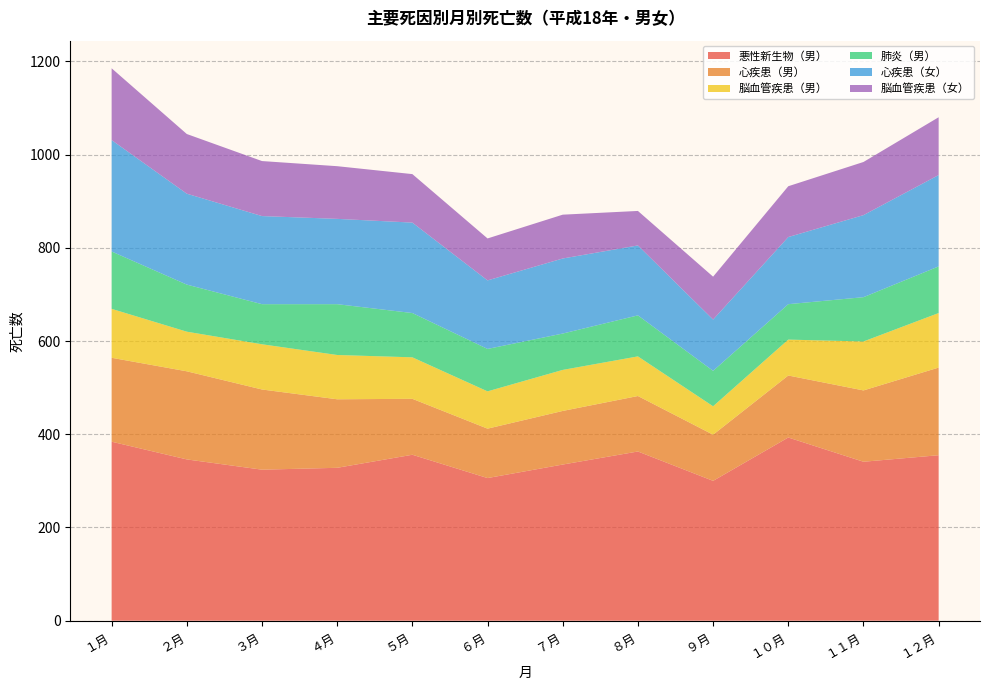

Reading left to right, transcribe all the data shown in this chart.

悪性新生物（男）: １月=384	２月=346	３月=324	４月=328	５月=356	６月=306	７月=335	８月=363	９月=300	１０月=393	１１月=341	１２月=355
心疾患（男）: １月=180	２月=189	３月=172	４月=147	５月=120	６月=106	７月=115	８月=119	９月=99	１０月=133	１１月=153	１２月=188
脳血管疾患（男）: １月=105	２月=85	３月=97	４月=95	５月=89	６月=80	７月=88	８月=85	９月=61	１０月=77	１１月=105	１２月=117
肺炎（男）: １月=123	２月=101	３月=86	４月=109	５月=95	６月=91	７月=78	８月=88	９月=76	１０月=76	１１月=95	１２月=100
心疾患（女）: １月=239	２月=195	３月=189	４月=183	５月=194	６月=147	７月=161	８月=150	９月=110	１０月=144	１１月=176	１２月=196
脳血管疾患（女）: １月=154	２月=128	３月=118	４月=113	５月=104	６月=90	７月=94	８月=74	９月=92	１０月=109	１１月=114	１２月=124